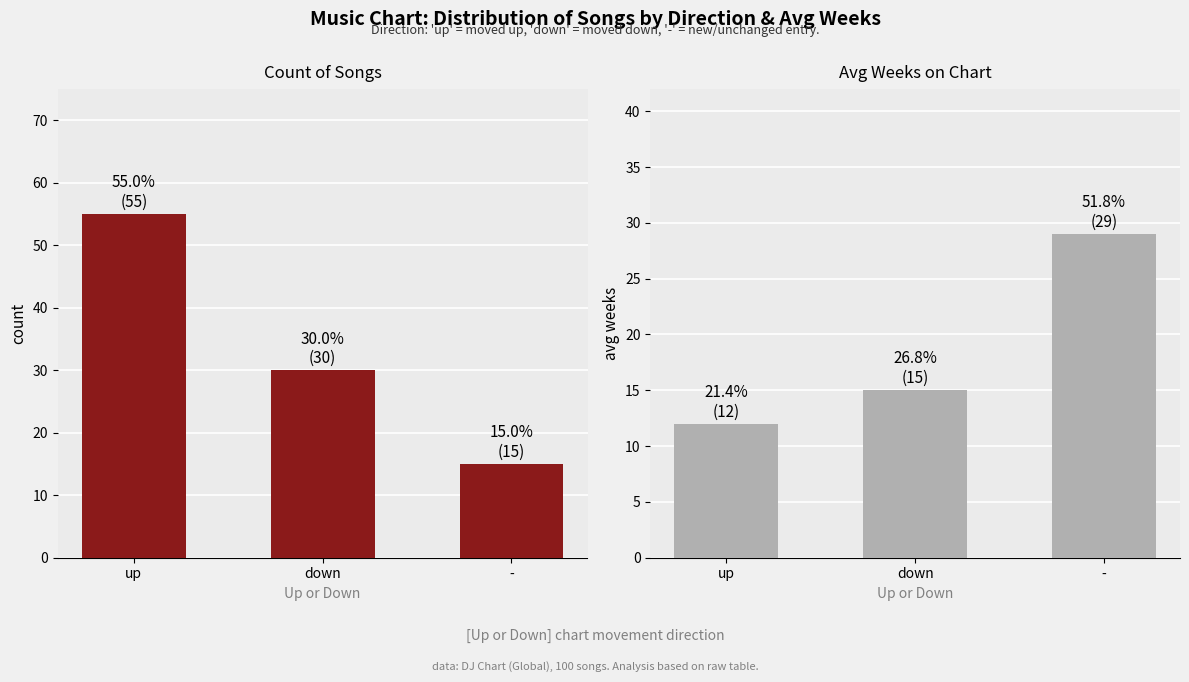

Reading left to right, what are all the values shown in this chart?

Count: up=55	down=30	-=15
Avg Weeks on Chart: up=12	down=15	-=29